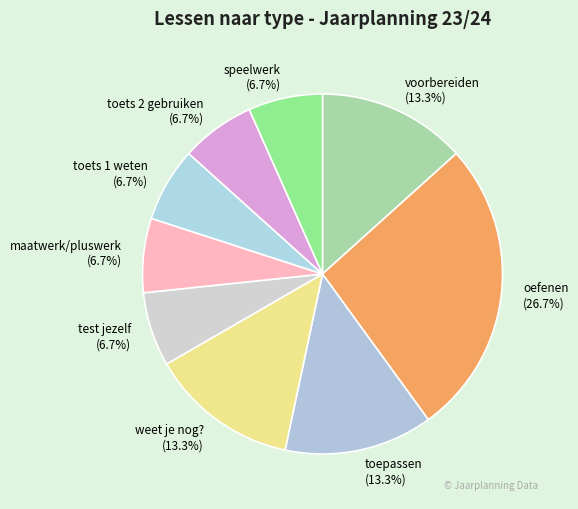

Count the number of slices in the pie.

9